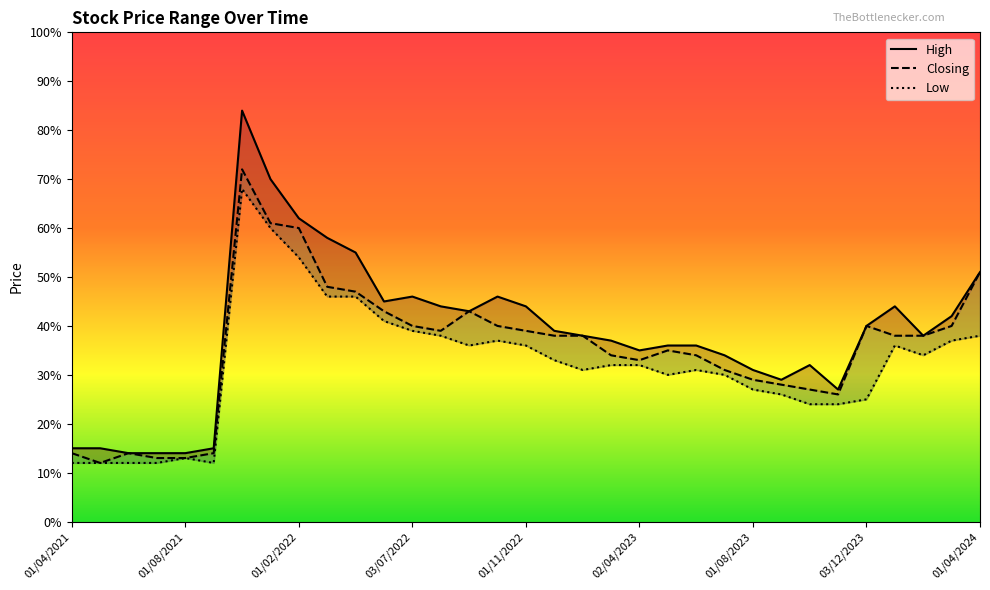

What is the approximate value of Low at 01/09/2022?

0.4